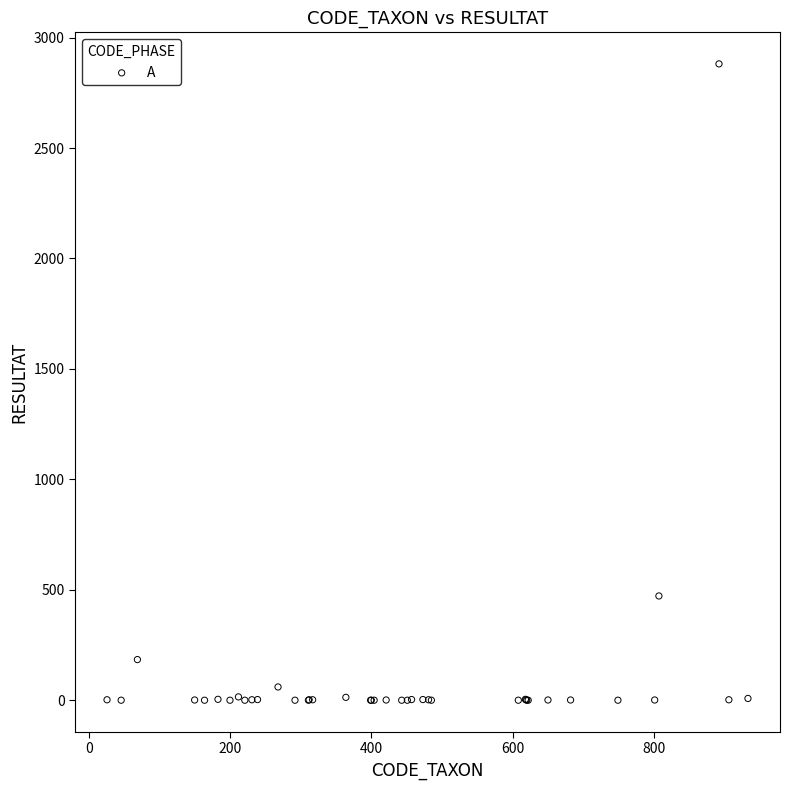

What Y value in the scatter plot is closest to 1440?

472